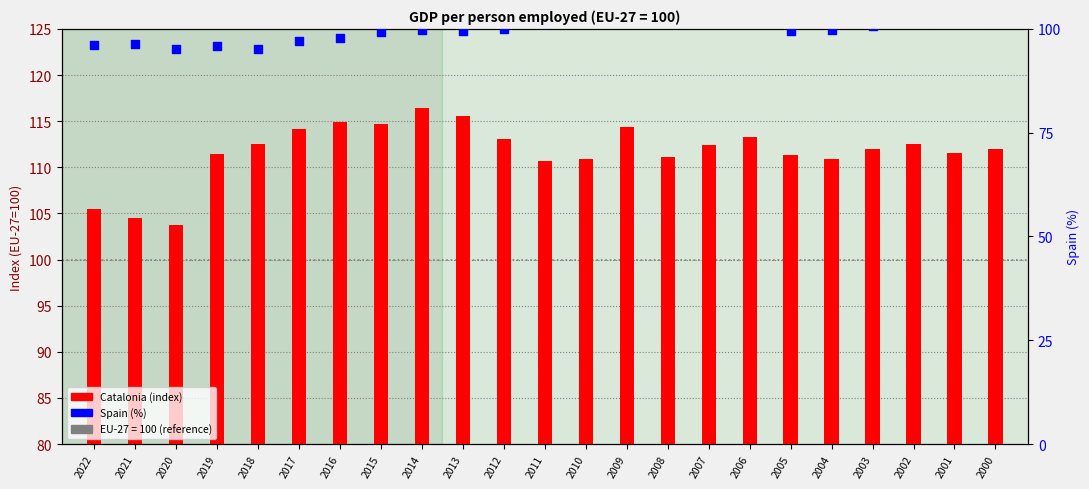

What is the total value across all series at 2020?

198.8